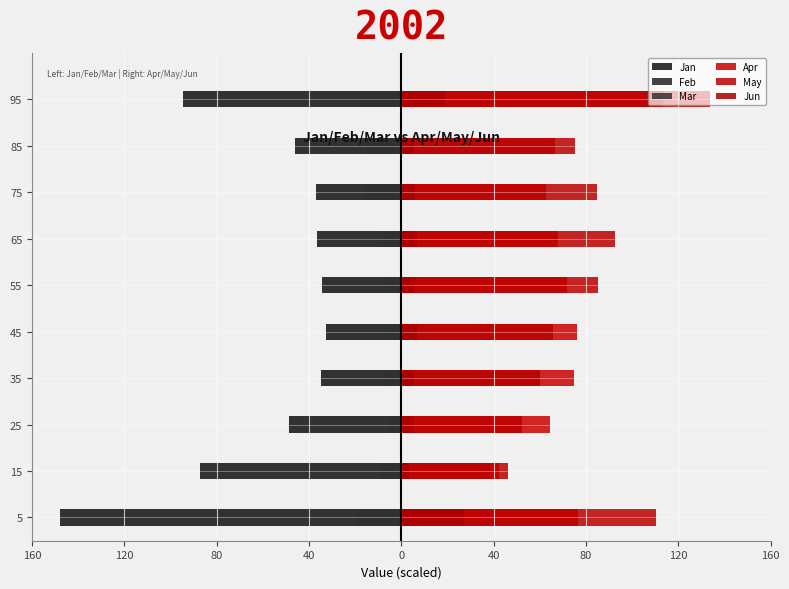

Which series has the largest total across all categories?

May